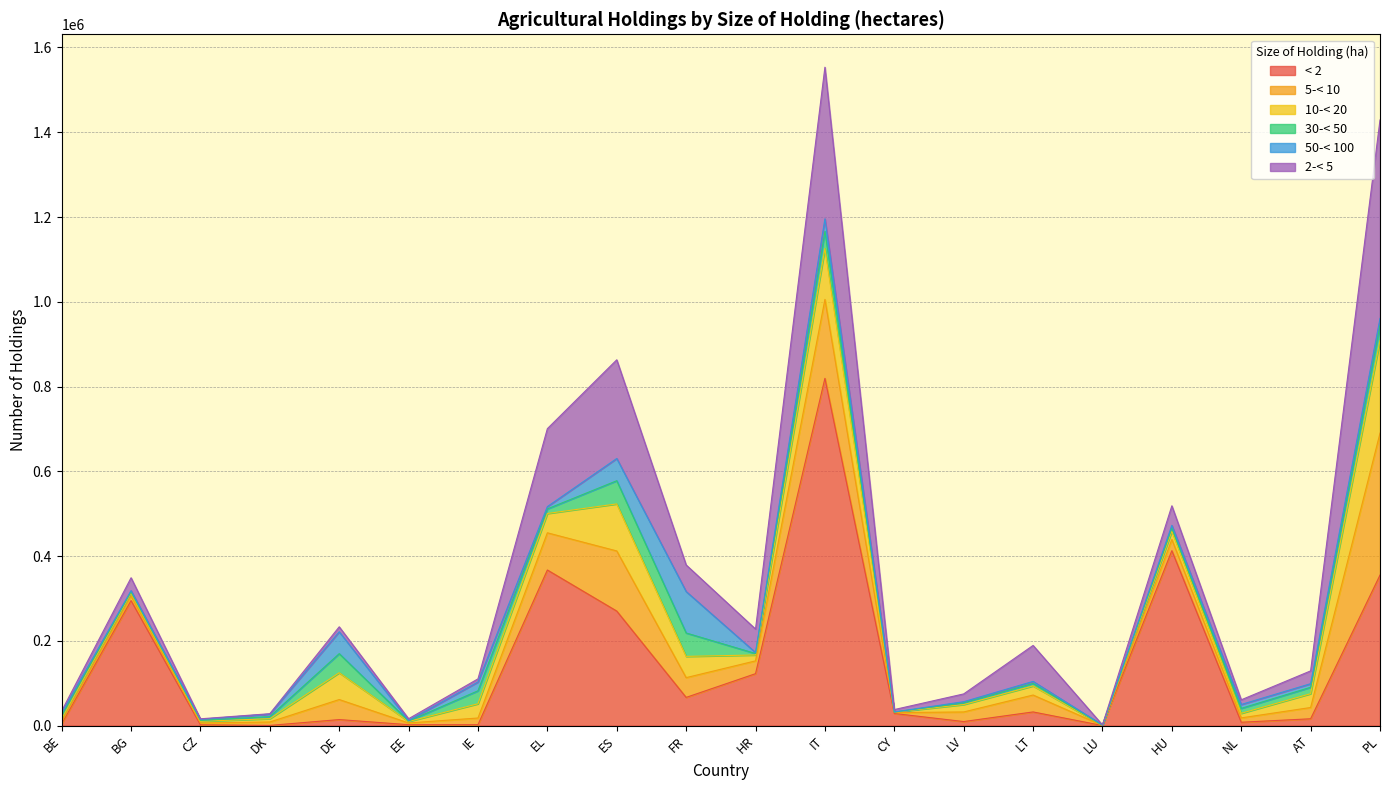

What is the average value of the 5-< 10 series?

52554